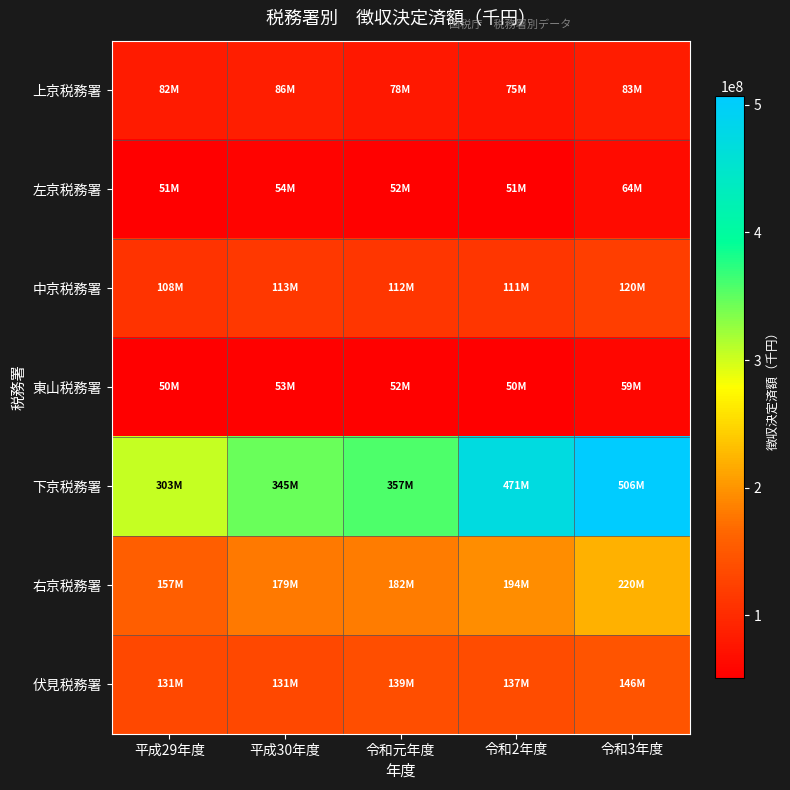

Count the number of categories in the chart.

5